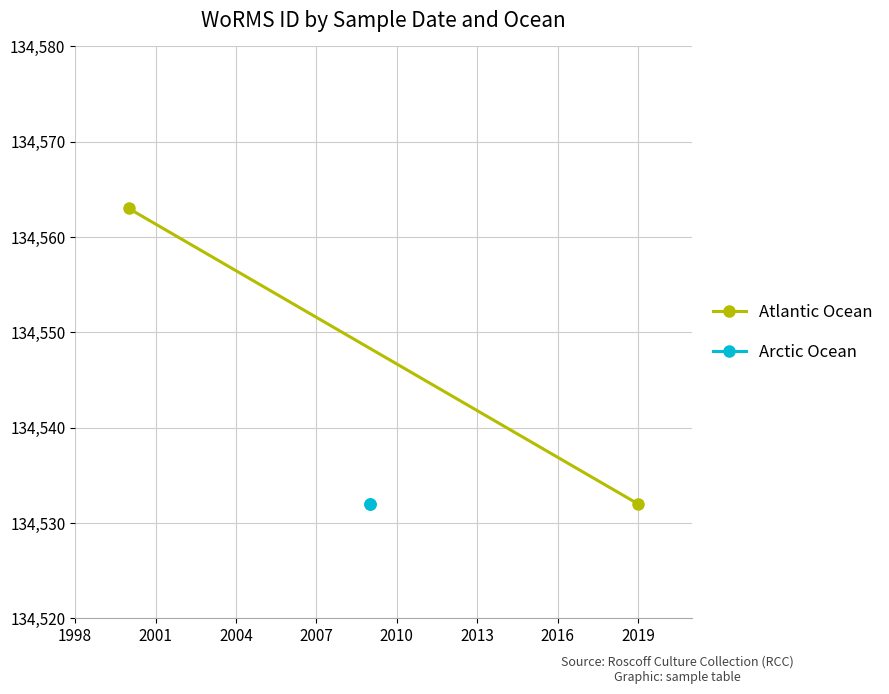

What is the minimum value shown in the chart?

134532